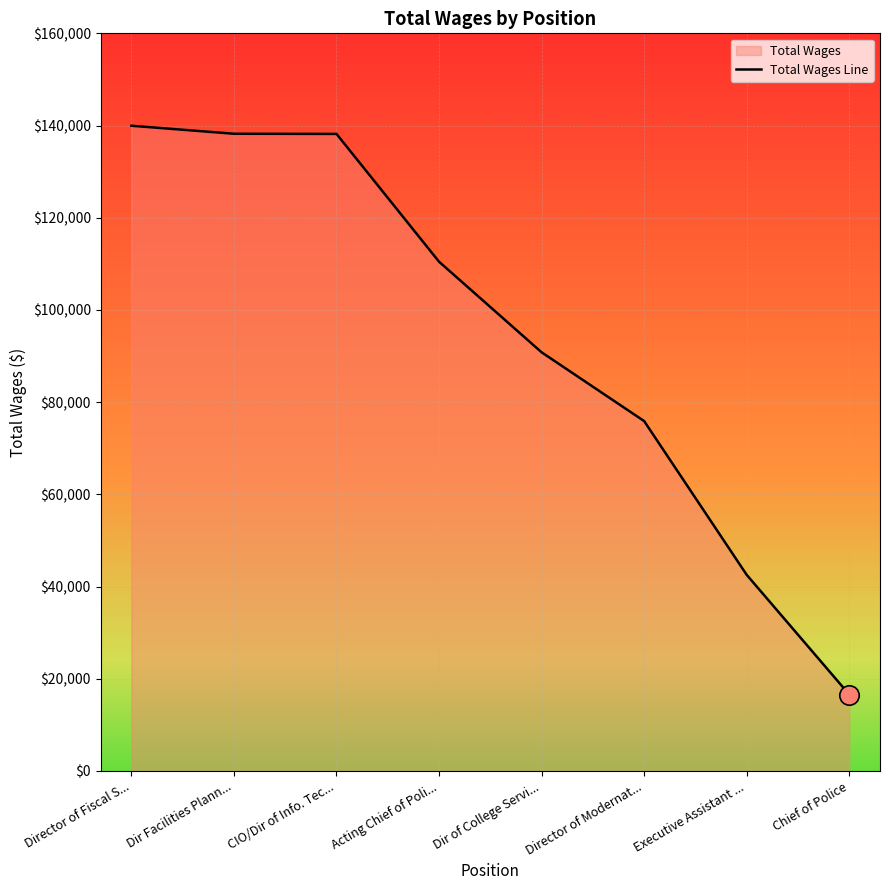

How many lines are shown in the chart?

1